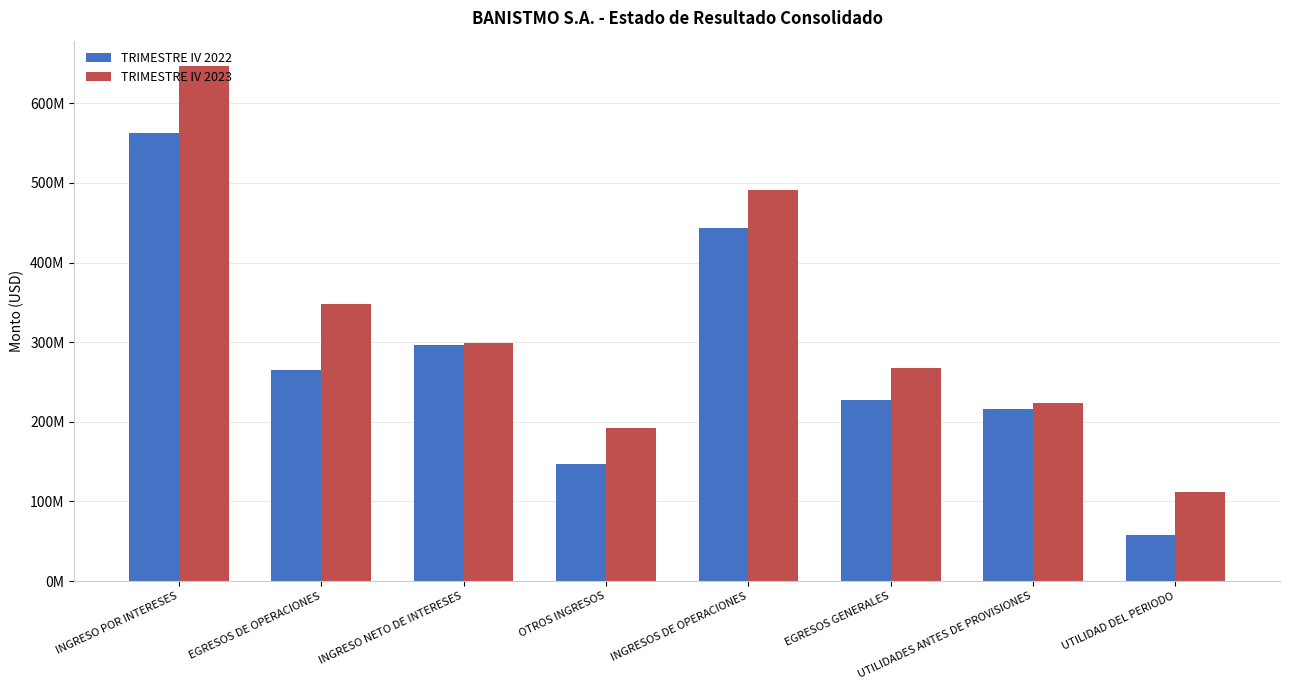

At which category does the chart reach its peak across all series?

INGRESO POR INTERESES